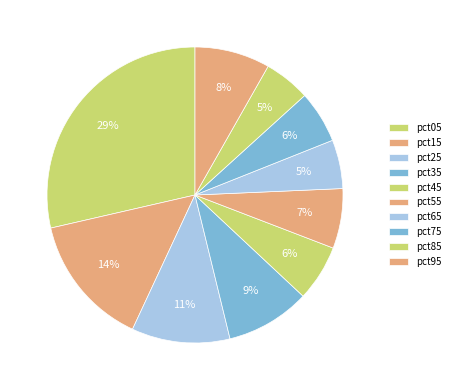

The pct25 slice represents 21% of the pie. True or false?

False